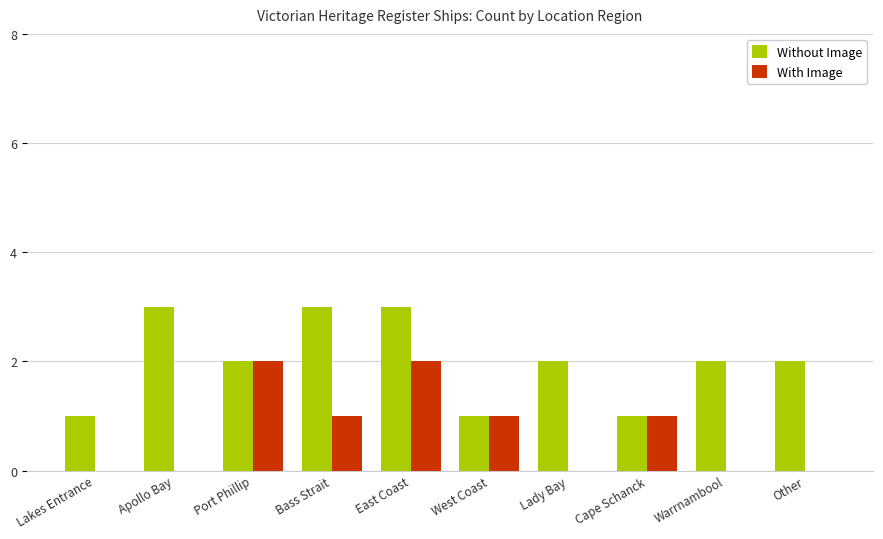

Reading right to left, list all the values displayed in this chart.

Without Image: Other=2	Warrnambool=2	Cape Schanck=1	Lady Bay=2	West Coast=1	East Coast=3	Bass Strait=3	Port Phillip=2	Apollo Bay=3	Lakes Entrance=1
With Image: Other=0	Warrnambool=0	Cape Schanck=1	Lady Bay=0	West Coast=1	East Coast=2	Bass Strait=1	Port Phillip=2	Apollo Bay=0	Lakes Entrance=0